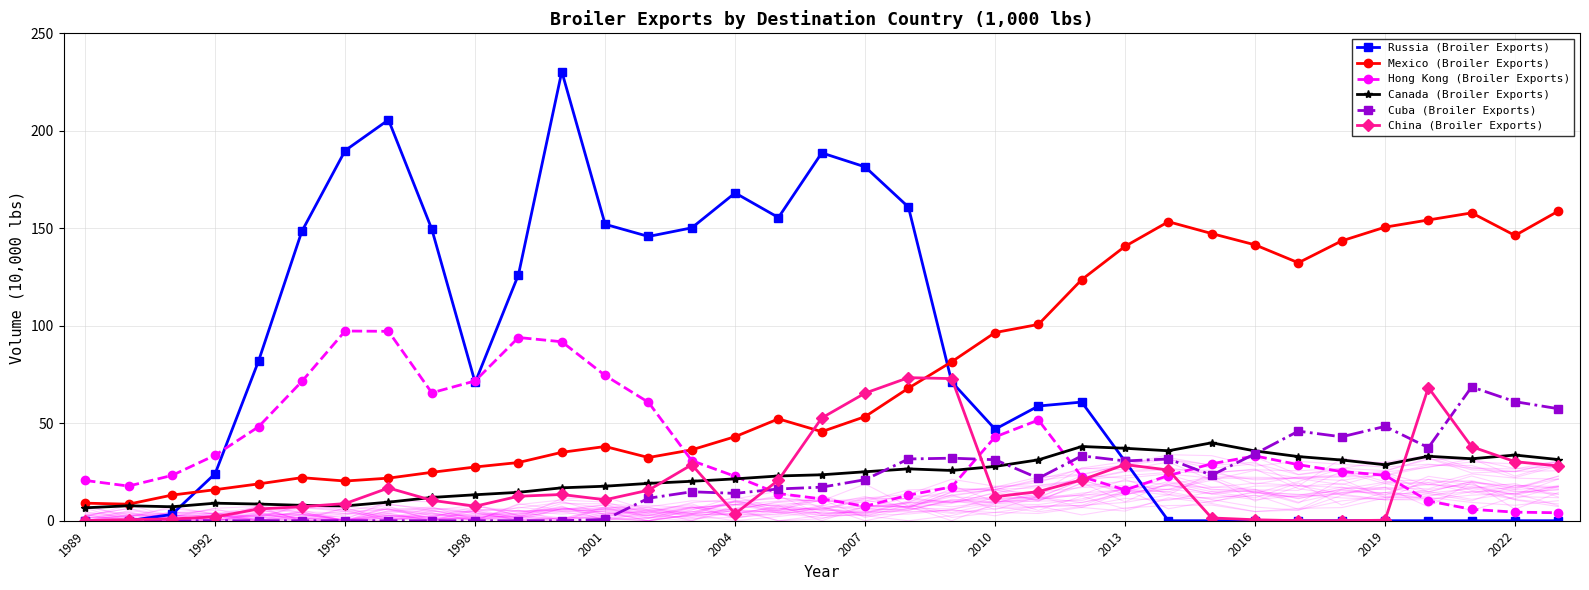

What is the spread (max minus min) of values at 25?

153.4